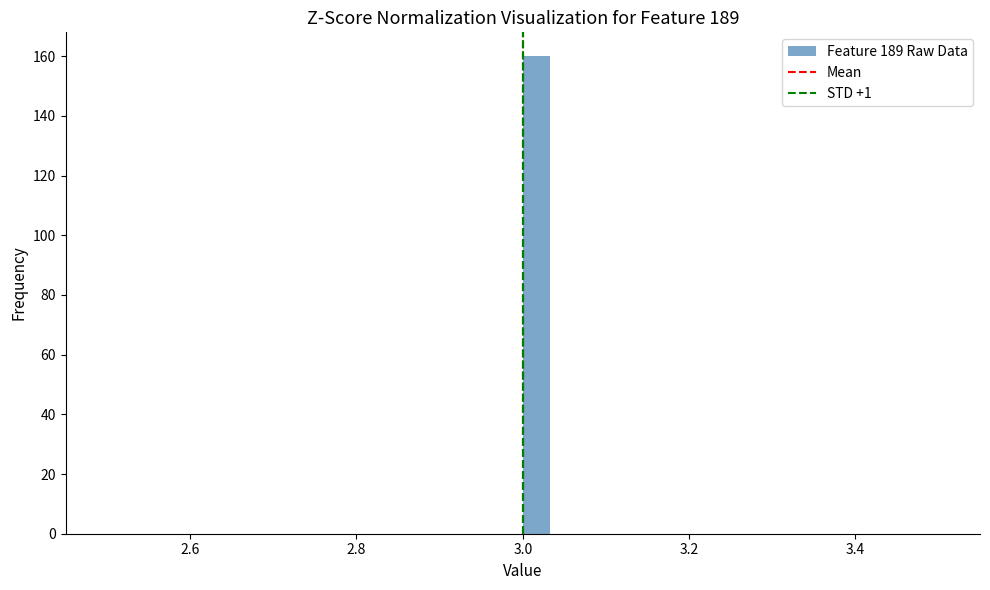

Read against the x-axis, roughly where is the centre of the tallest bar?

3.02